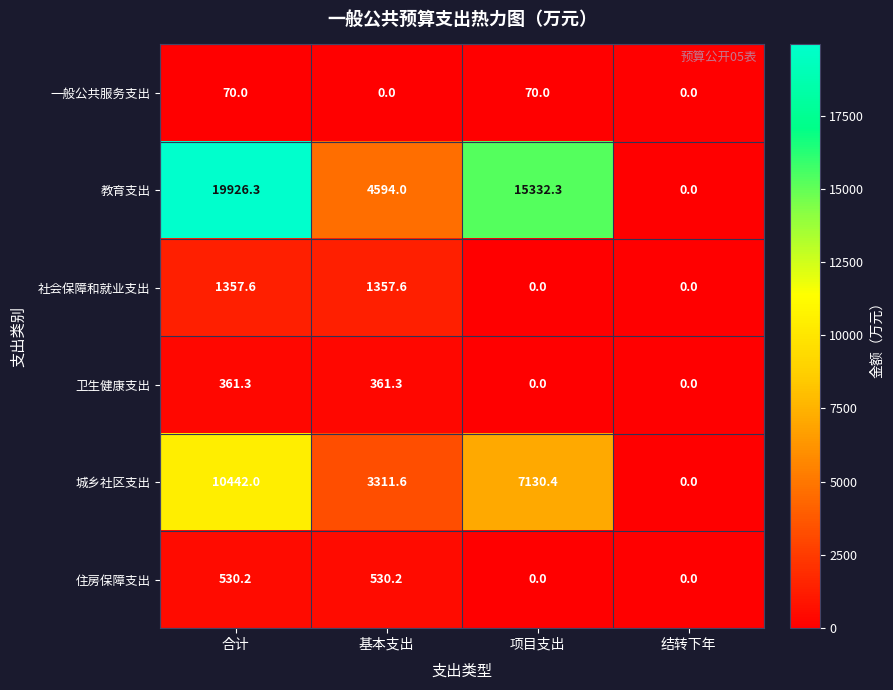

Where does the 社会保障和就业支出 series first go above 1357?

合计